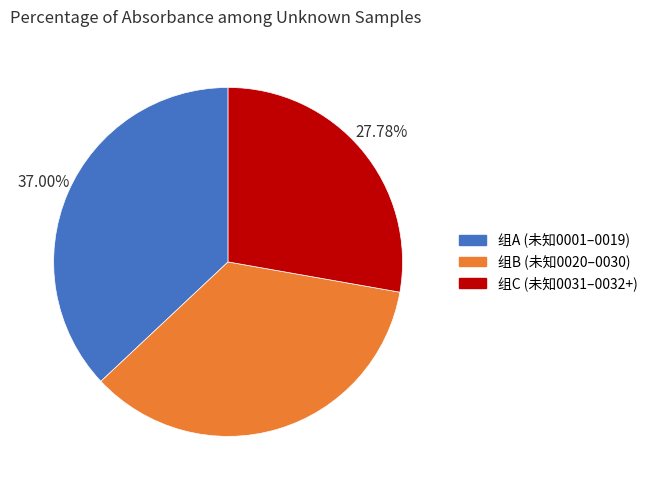

Combined, do 组C (未知0031–0032+) and 组A (未知0001–0019) account for over 50%?

Yes